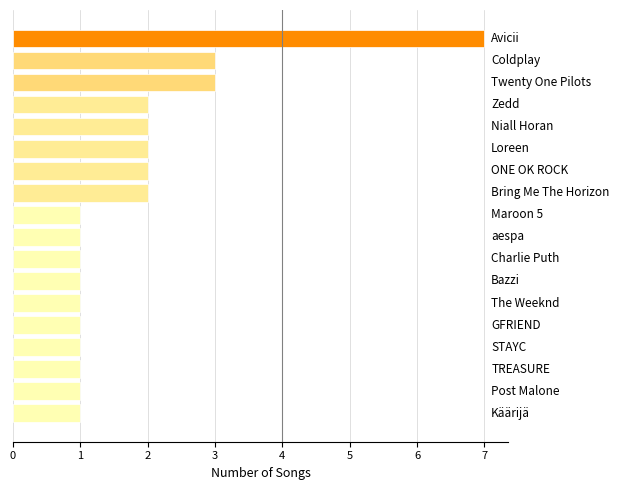

What is the average value?

2